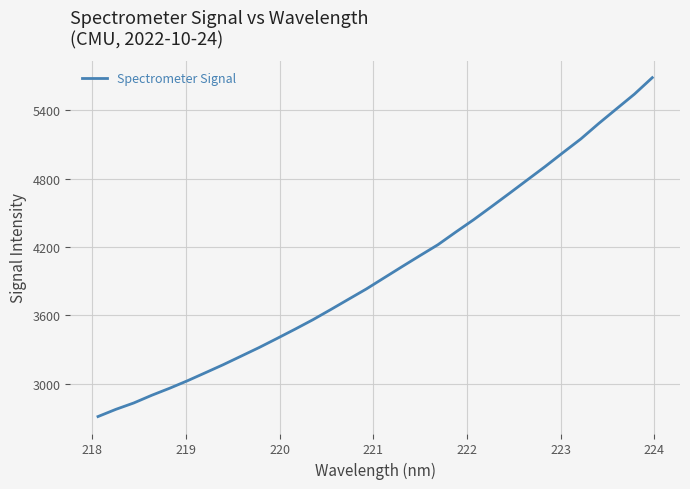

What is the difference between the maximum and minimum values?

2977.4